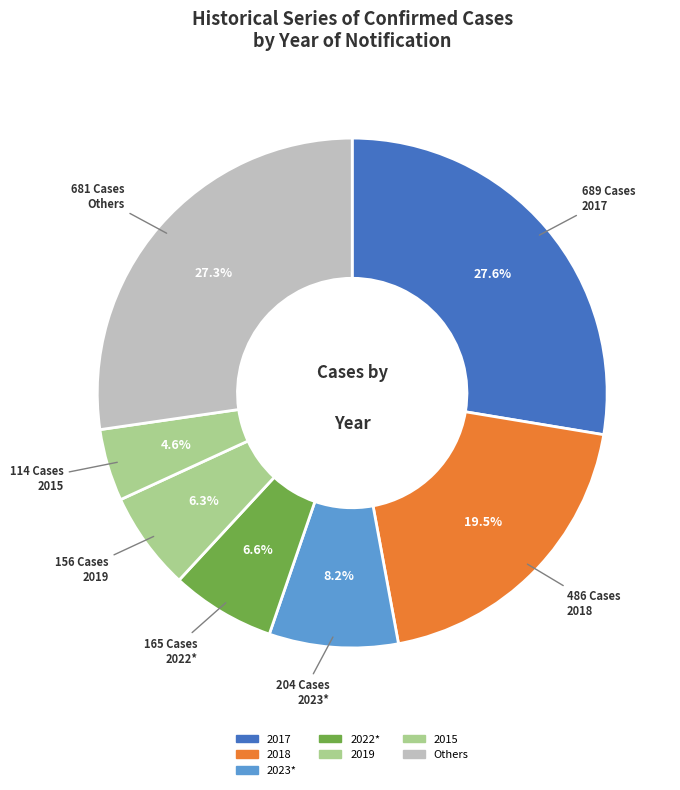

Count the number of slices in the pie.

7